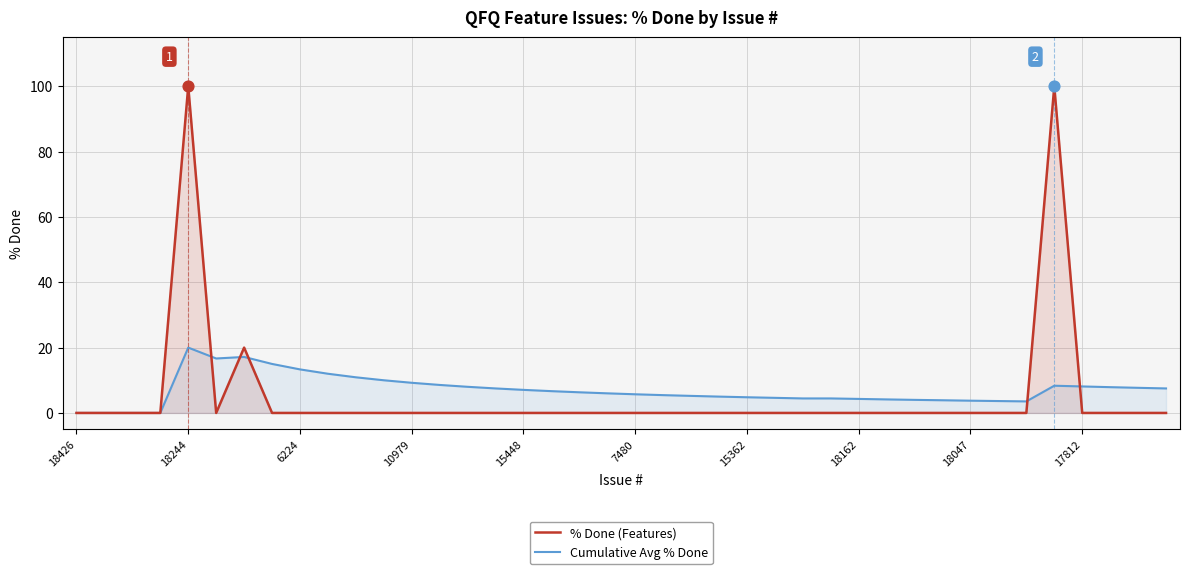

Which series has the widest spread of Y values?

% Done (Features)